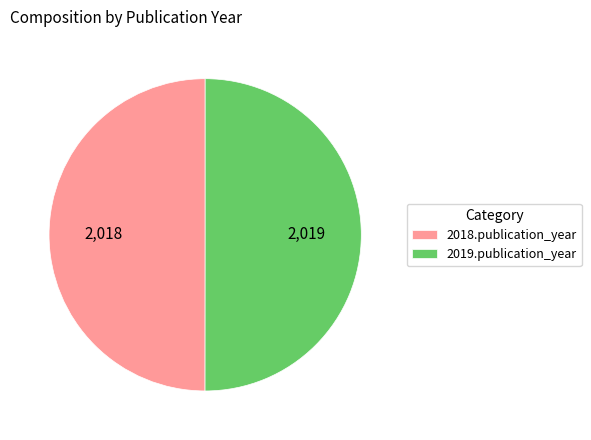

What is the ratio of the value at 2019.publication_year to the value at 2018.publication_year?

1.0